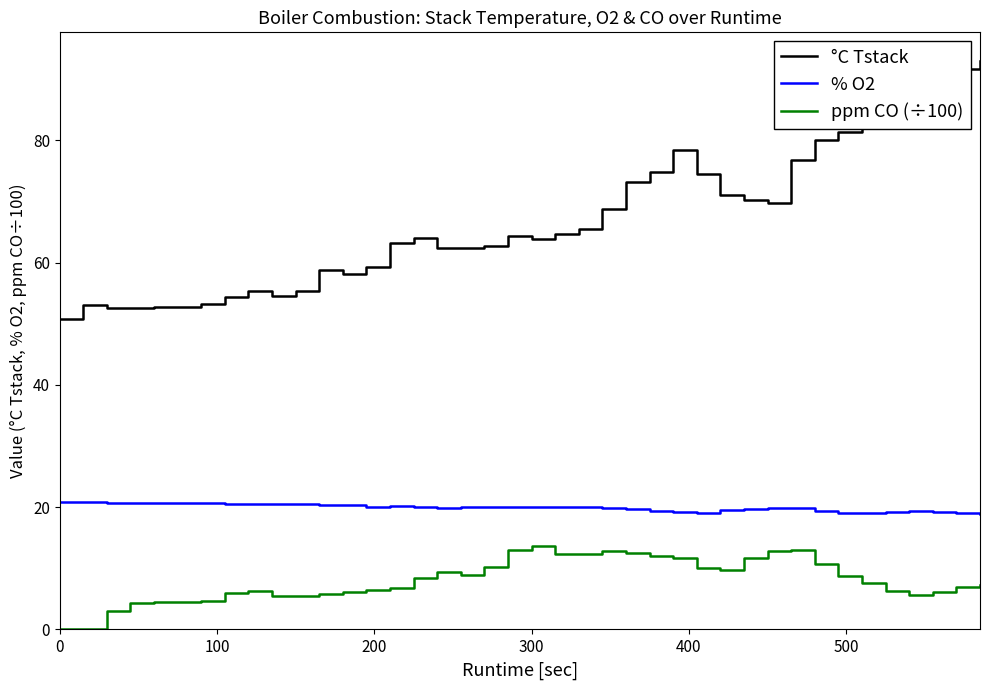

Which series has the widest spread of values?

°C Tstack